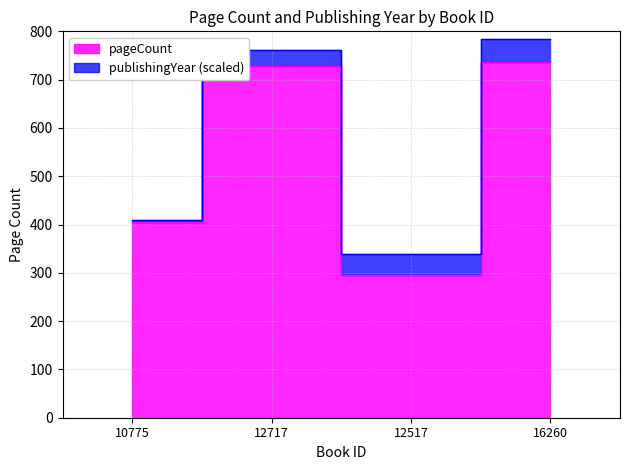

Is it true that the value at 10775 is 568?

False